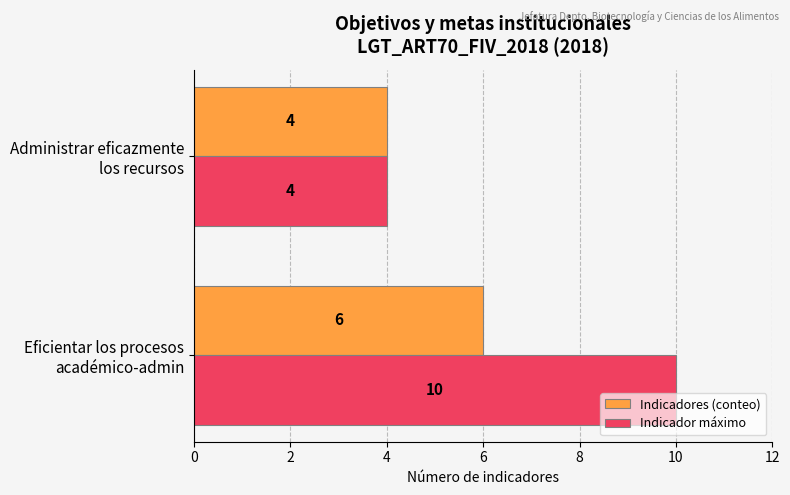

List the series in order of their peak value, lowest first.

Indicadores (conteo), Indicador máximo